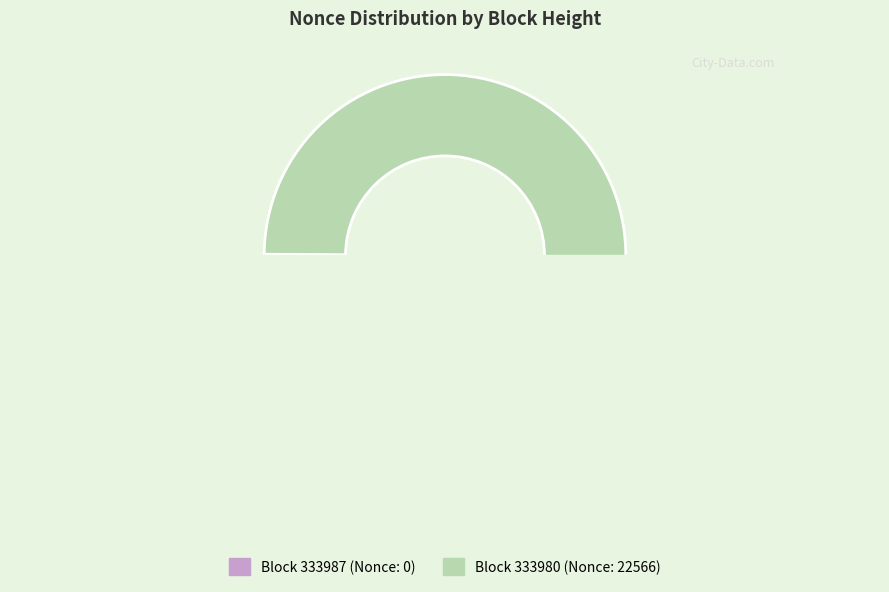

True or false: 333980 accounts for 100% of the total.

True